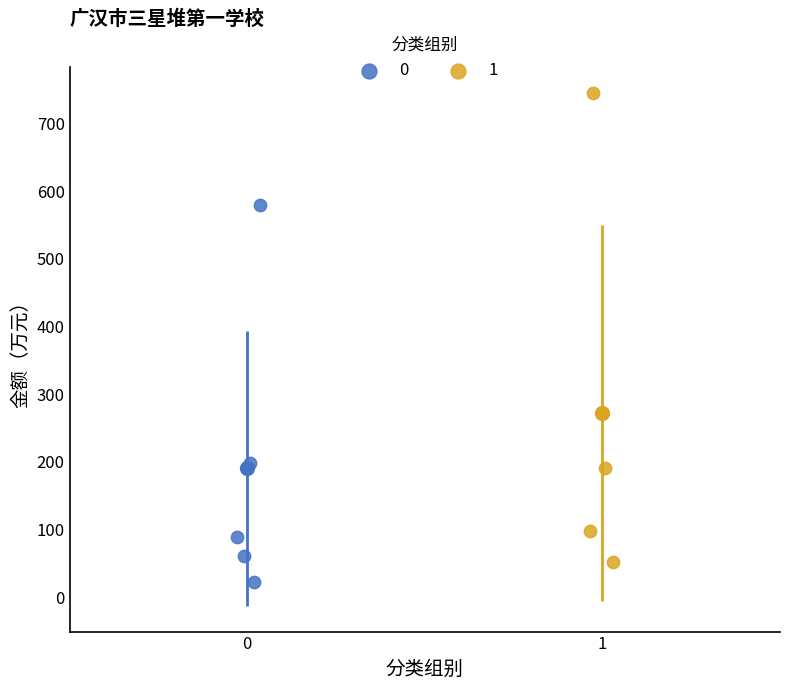

Which series reaches the minimum Y coordinate?

0